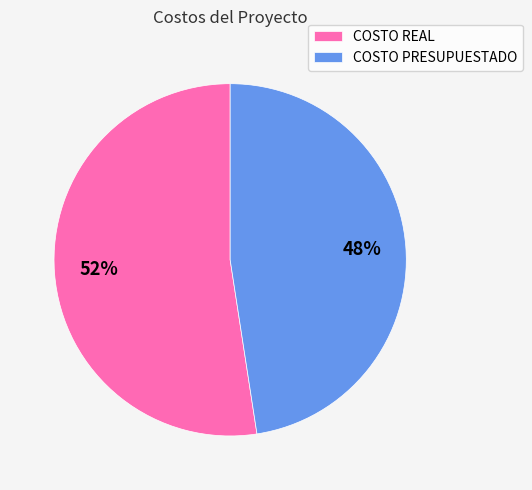

What is the ratio of the value at COSTO PRESUPUESTADO to the value at COSTO REAL?

0.9